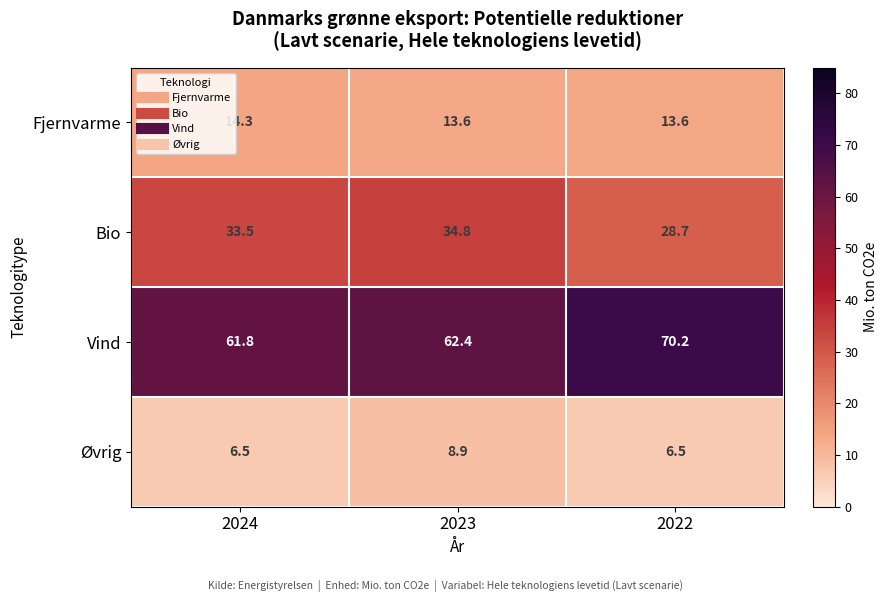

What value does the Øvrig series have at 2024?

6.5